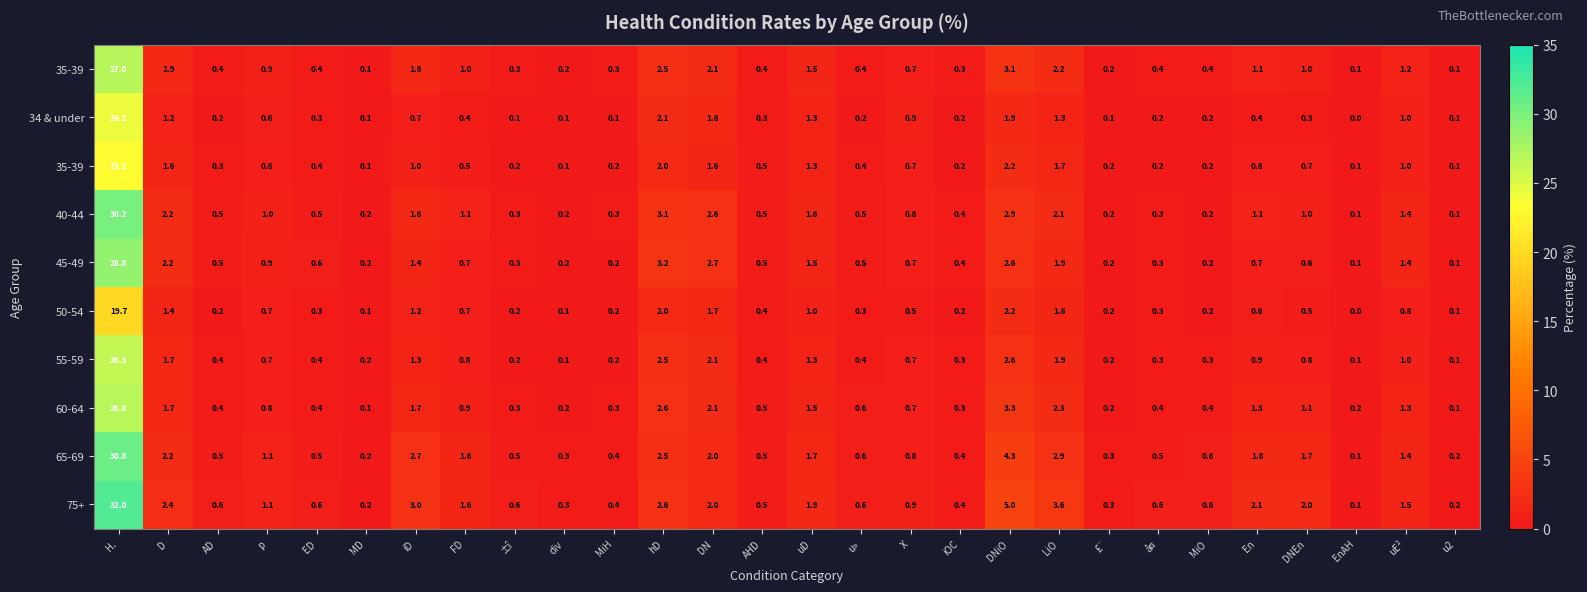

What is the difference between the highest and lowest values at hD?

1.2